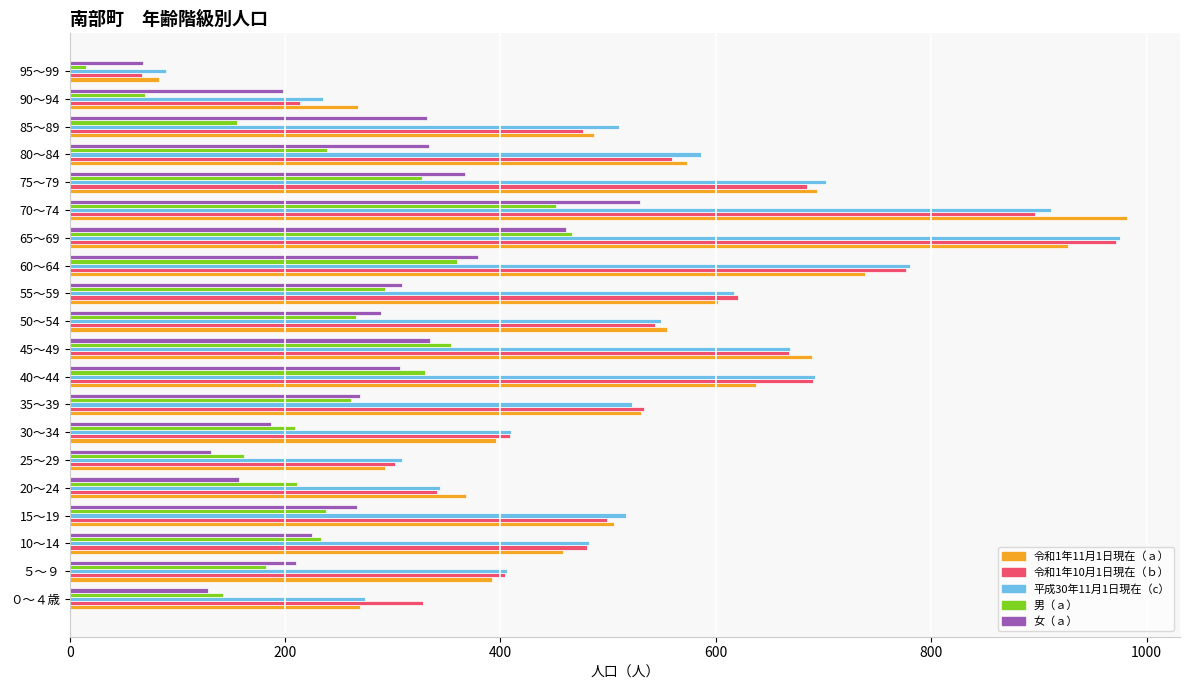

Which category has the highest value in the 令和1年10月1日現在（ｂ） series?

65～69